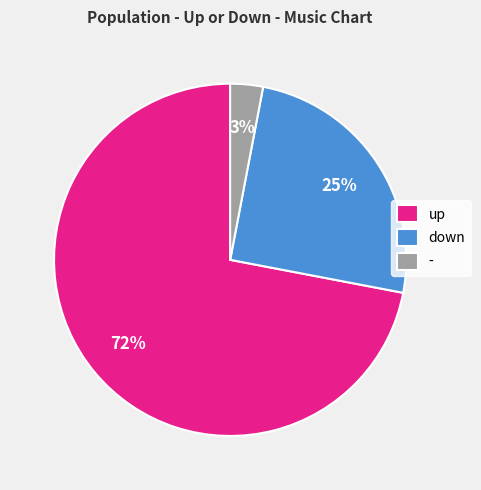

To the nearest percent, what is the average slice percentage?

33%